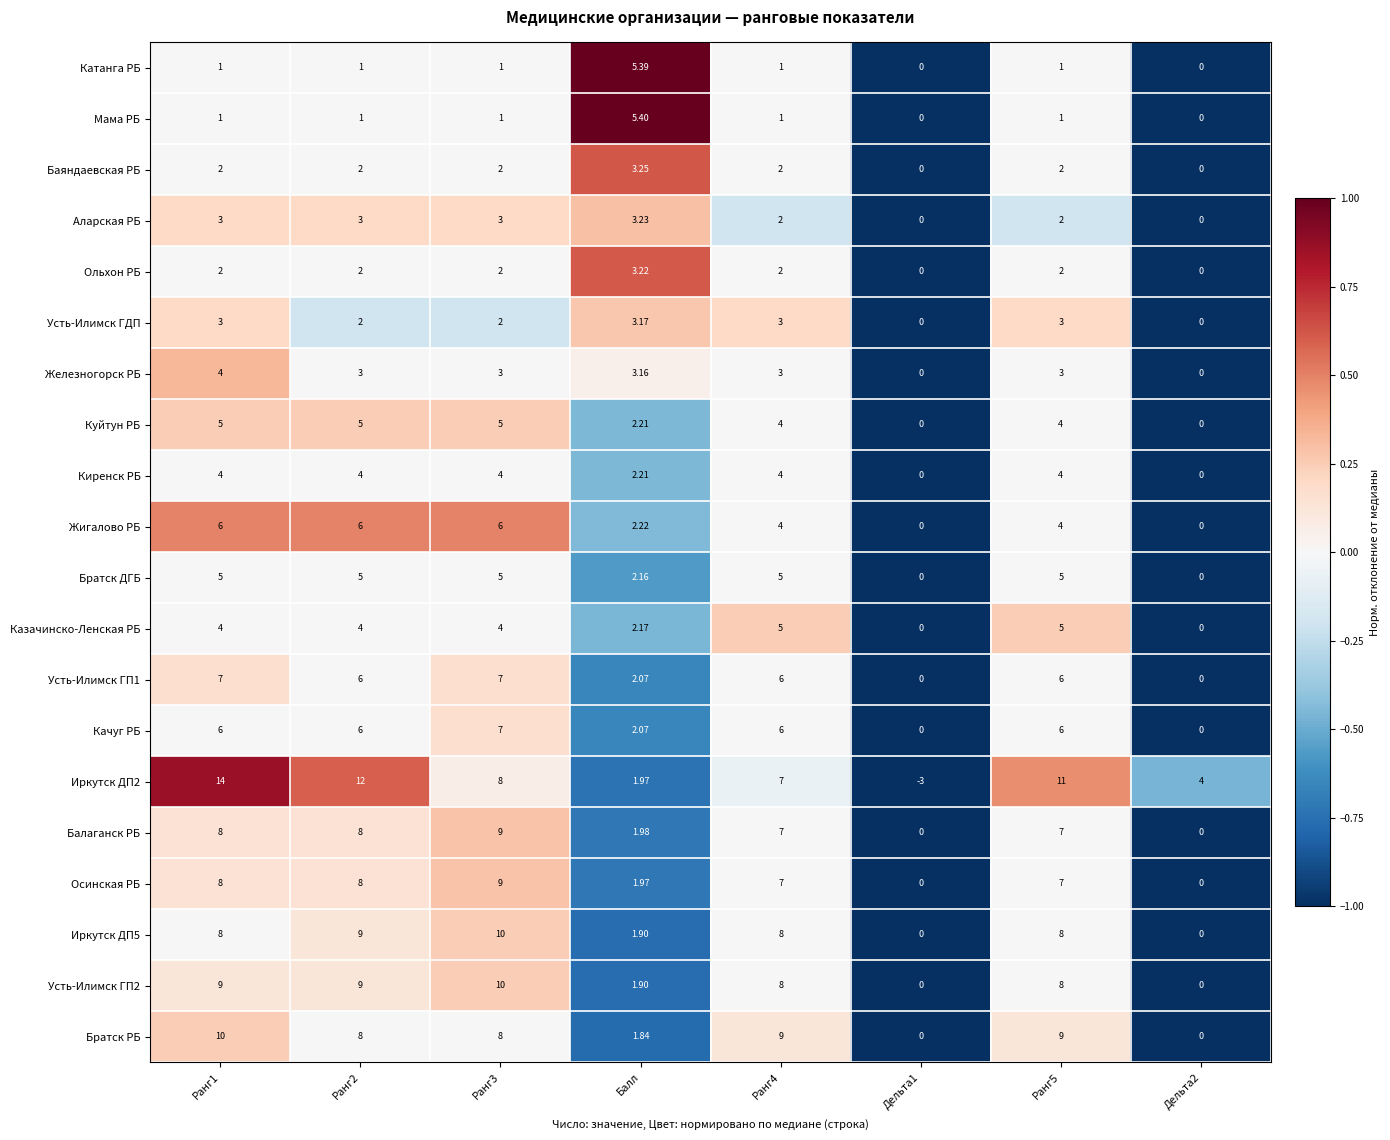

How many data points does each series have?

8